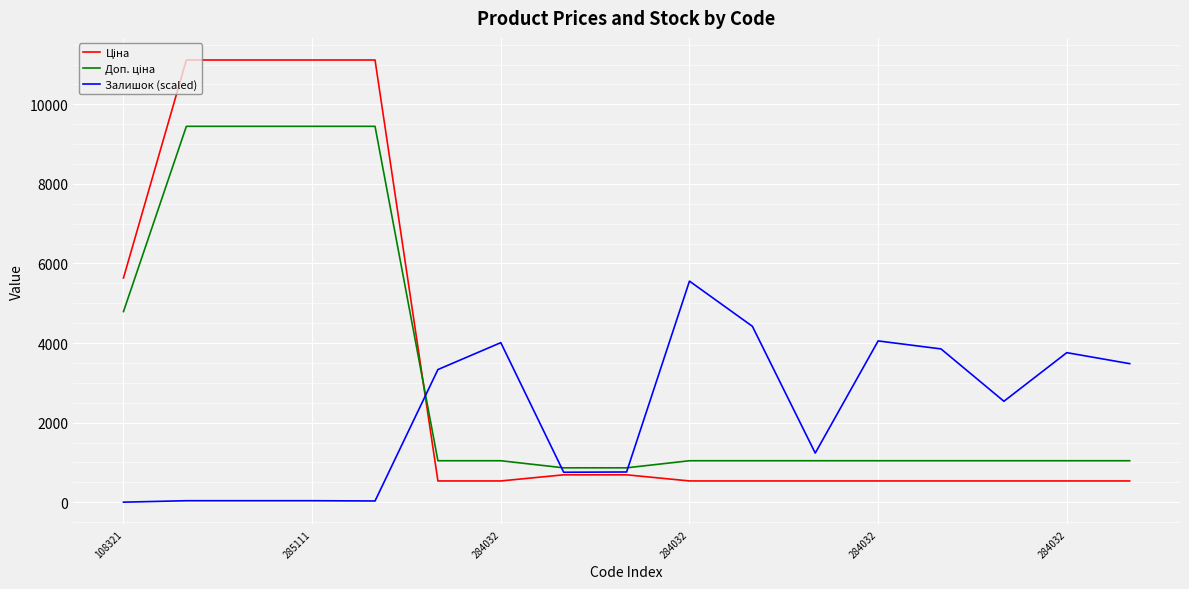

What is the greatest value displayed?

11113.6